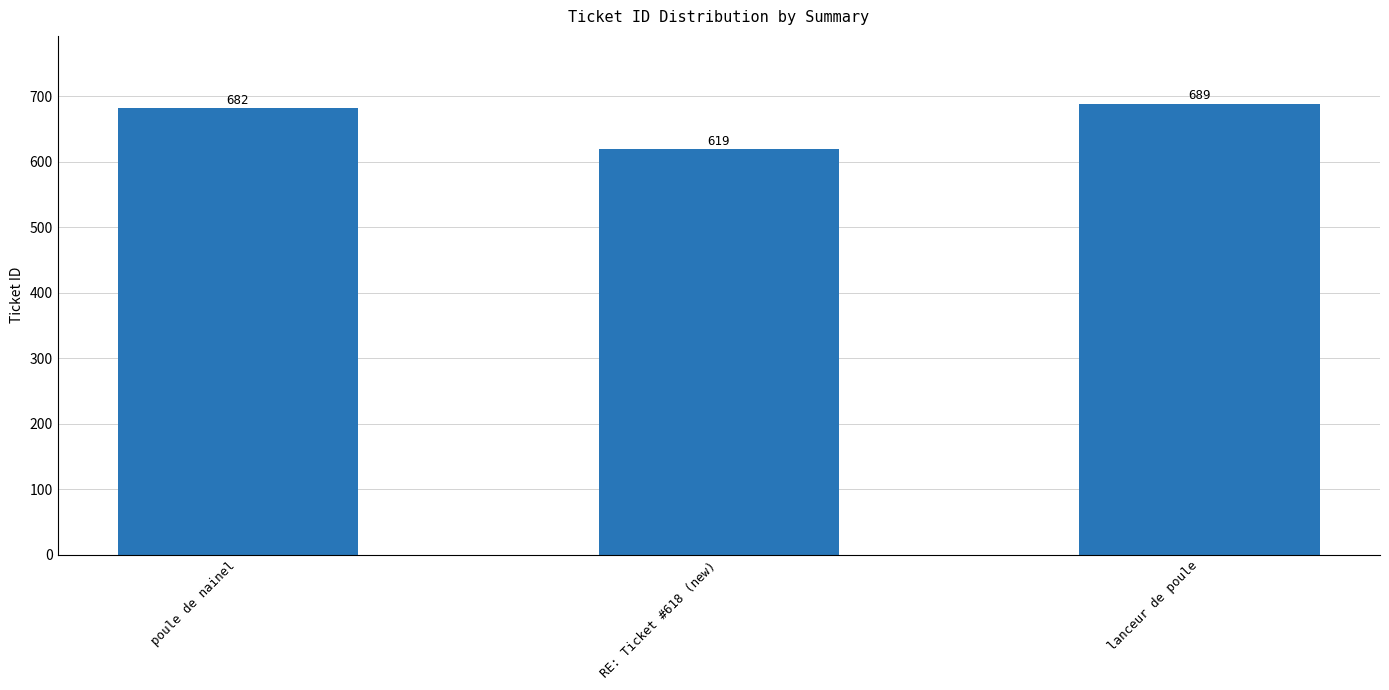

How many data points does each series have?

3